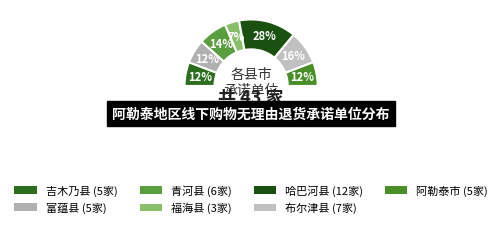

Is it true that 吉木乃县 is 12% of the pie?

True